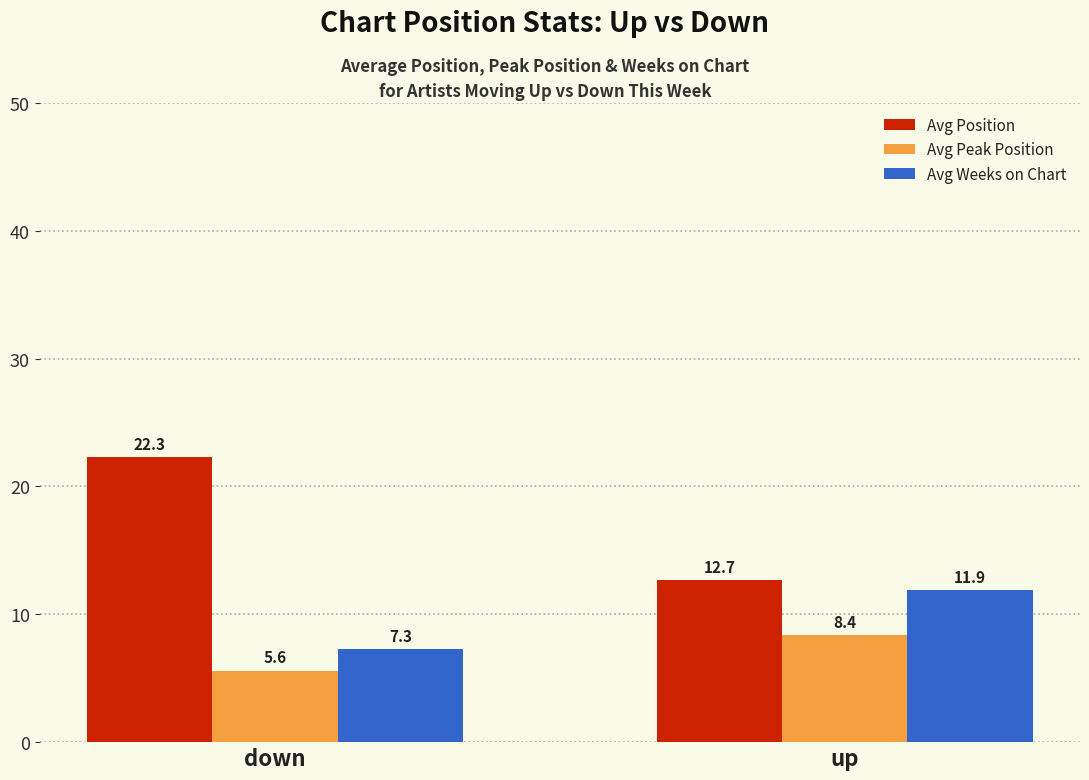

The Avg Peak Position series shows 5.6 at down. True or false?

True